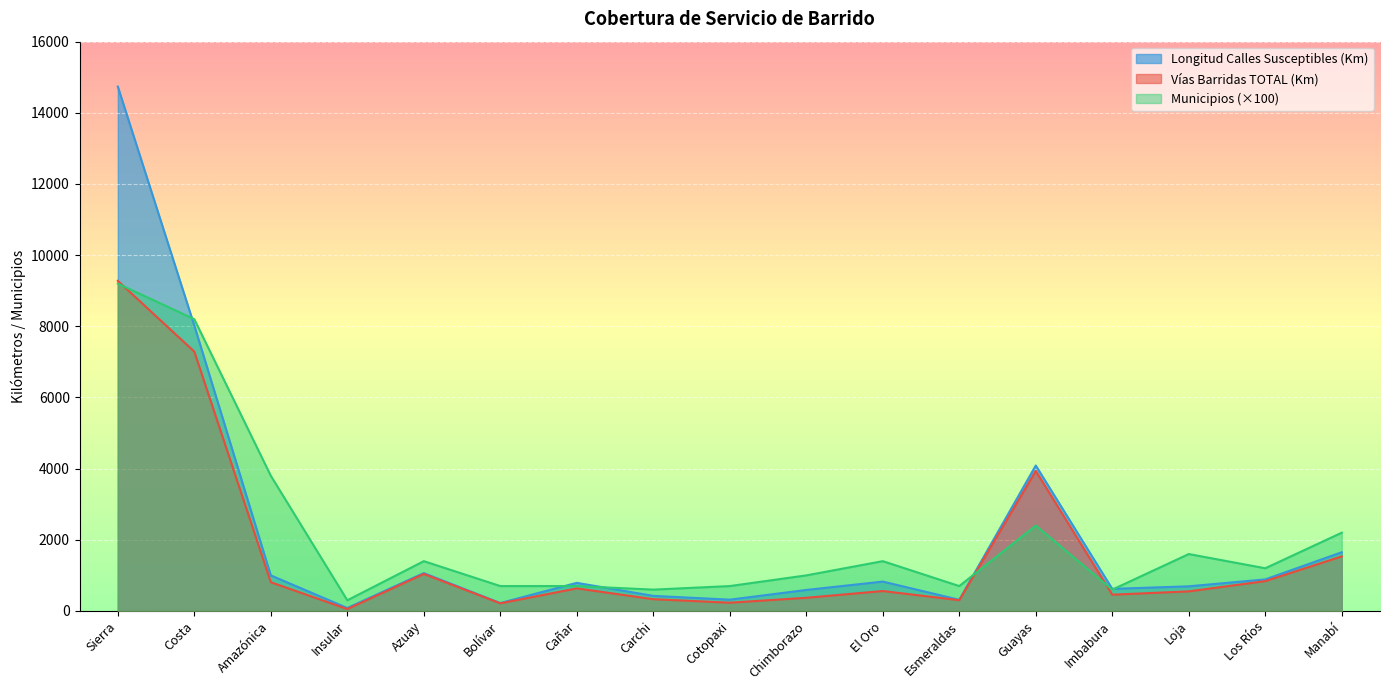

Is it true that Longitud Calles Susceptibles (Km) equals 8022.2 at Costa?

True